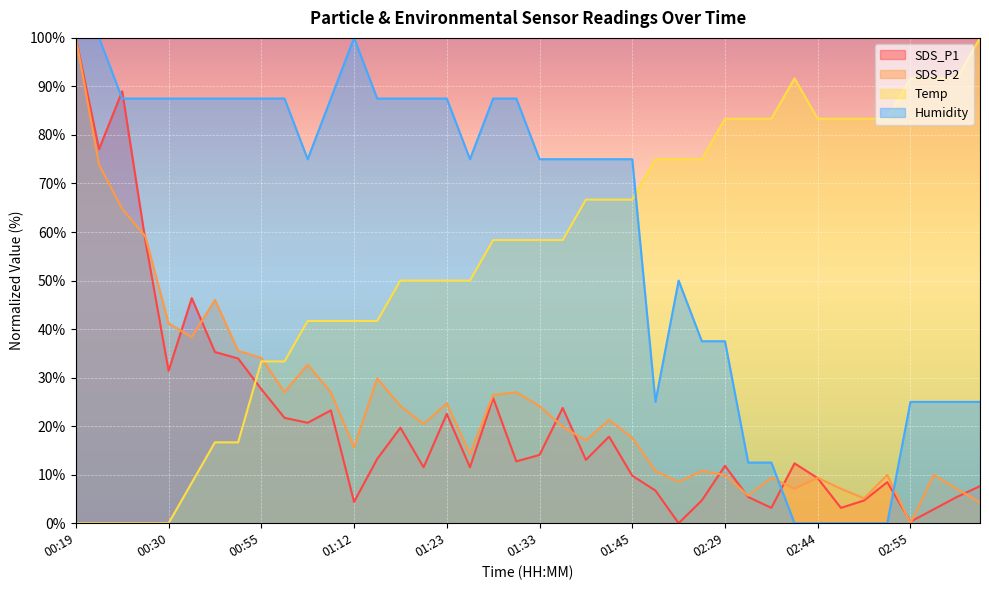

Where is the first local minimum for Humidity?

01:07